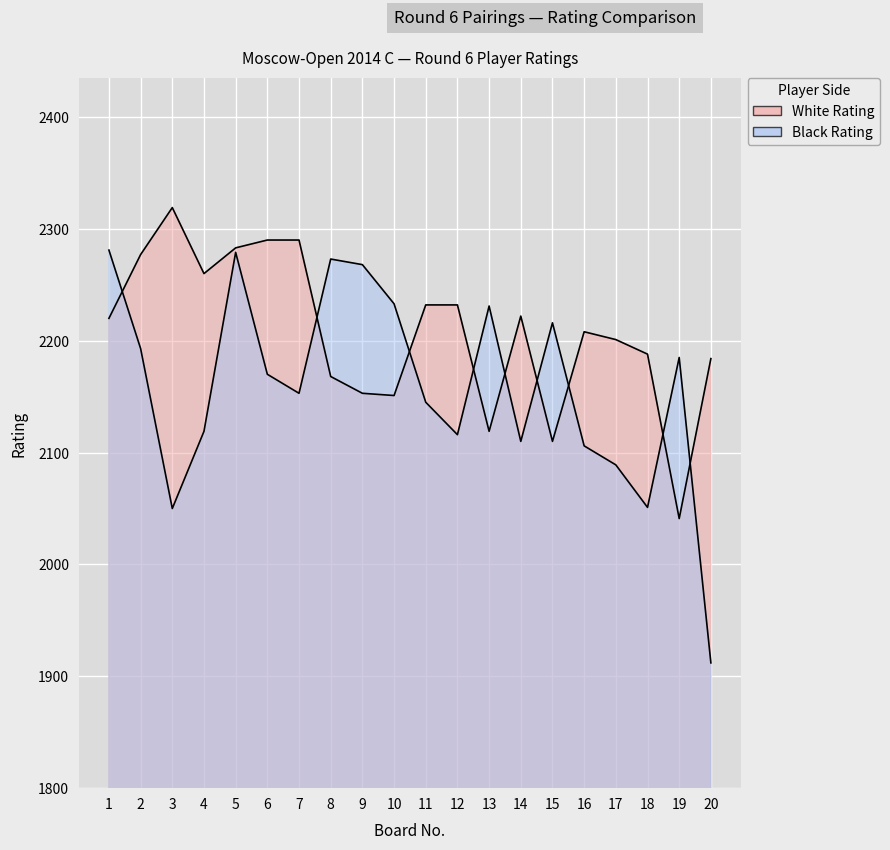

How many data points in White Rating are above 2220?

9